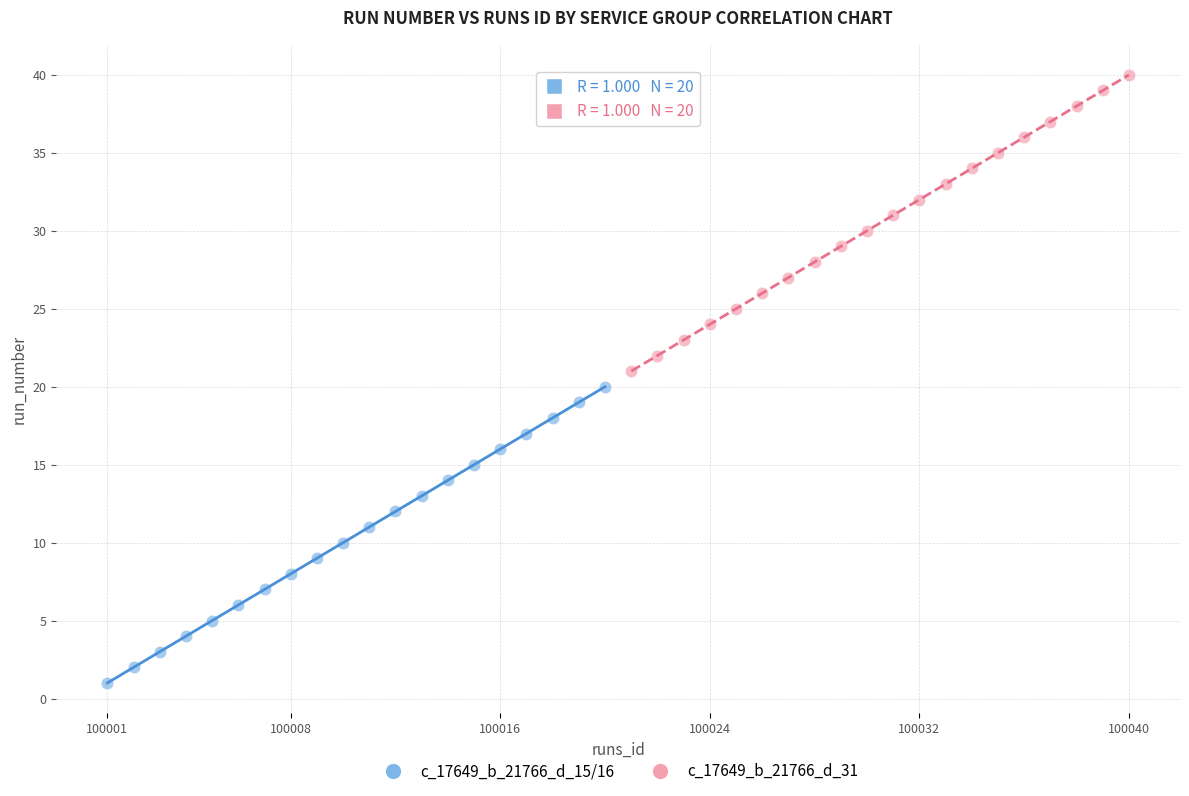

Which series reaches the minimum Y coordinate?

c_17649_b_21766_d_15/16